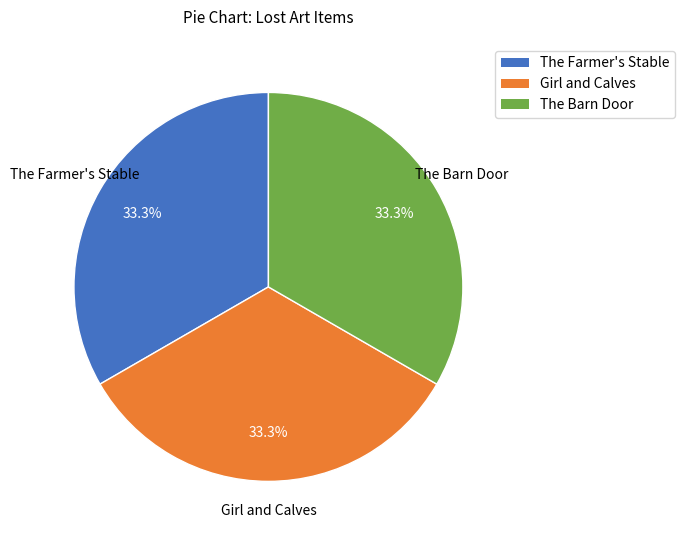

What is the ratio of the value at Girl and Calves to the value at The Barn Door?

1.0